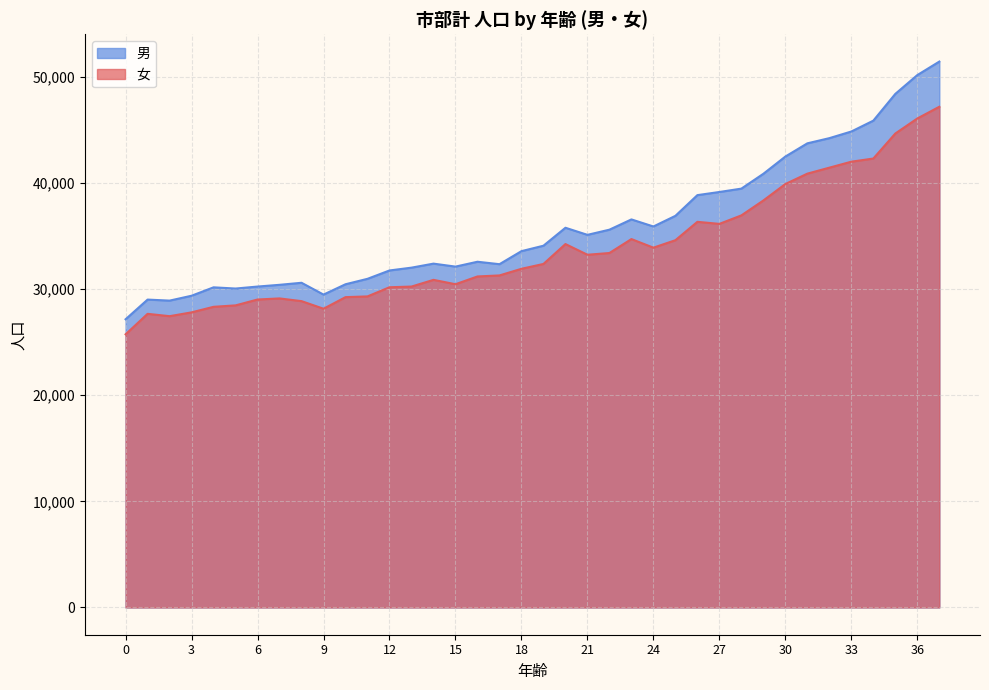

At how many categories does at least one series exceed 42761?

7